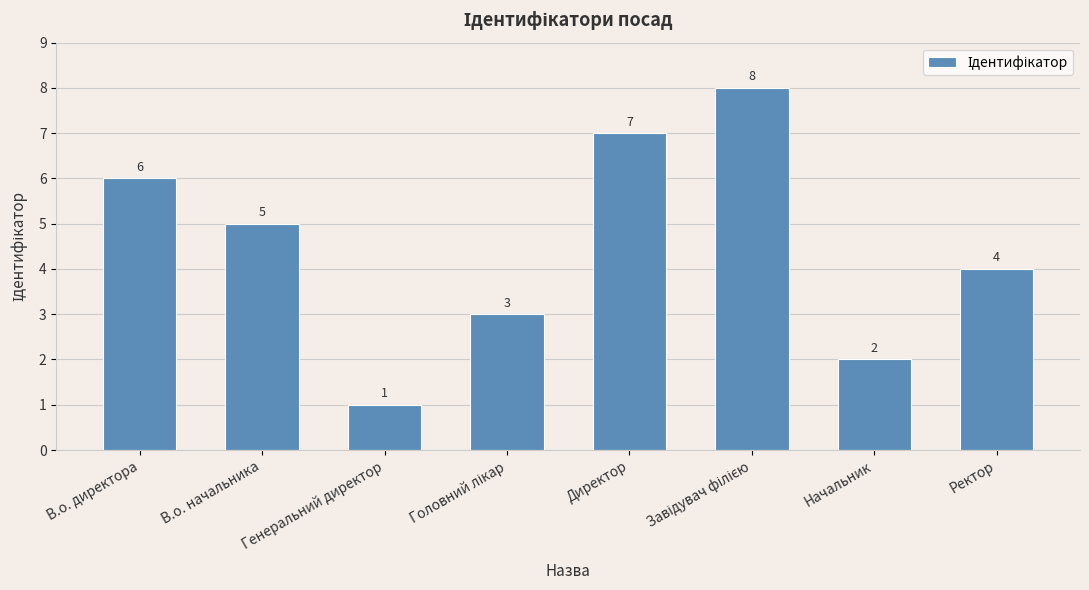

Is it true that the value at В.о. директора is 10?

False